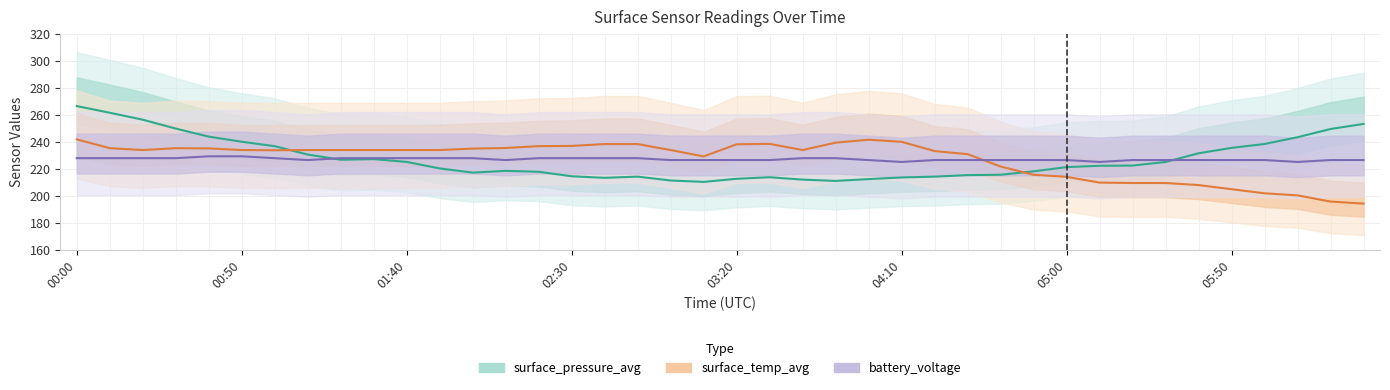

What is the approximate value of surface_pressure_avg at 02:30?

214.3